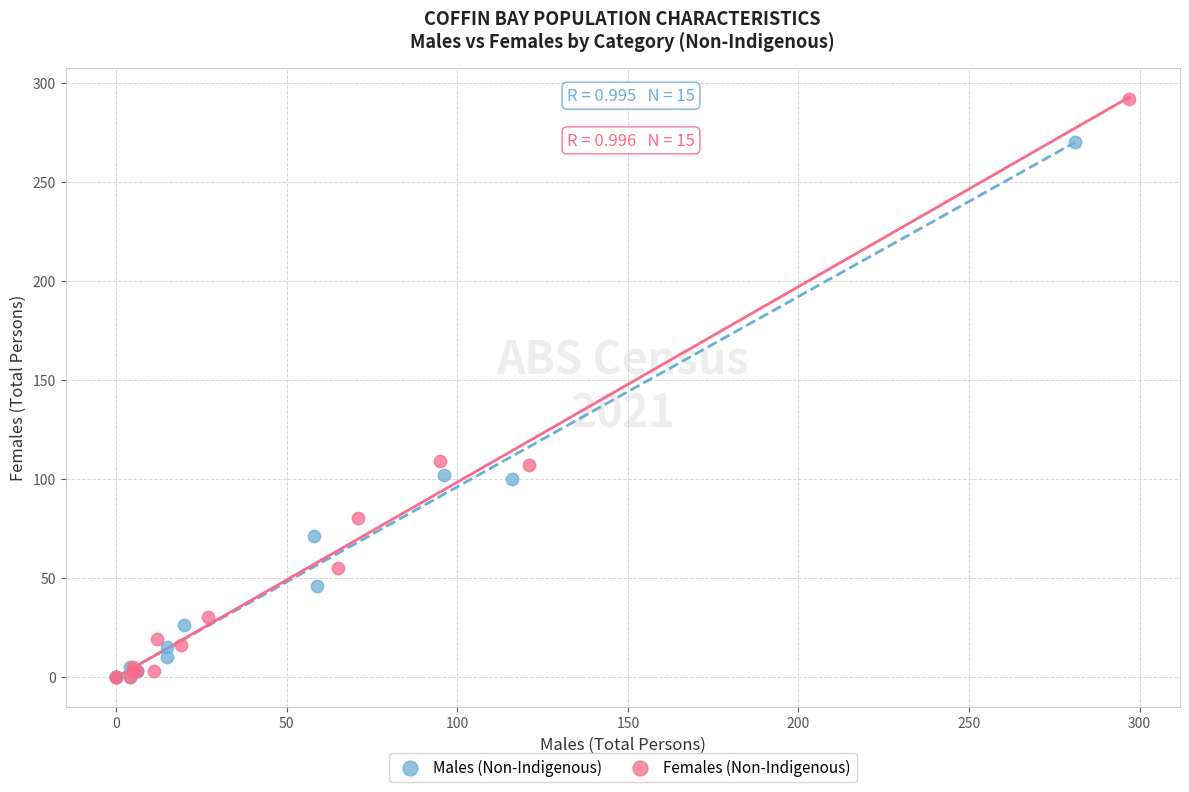

What are all the series names shown in the legend?

Males (Non-Indigenous), Females (Non-Indigenous)